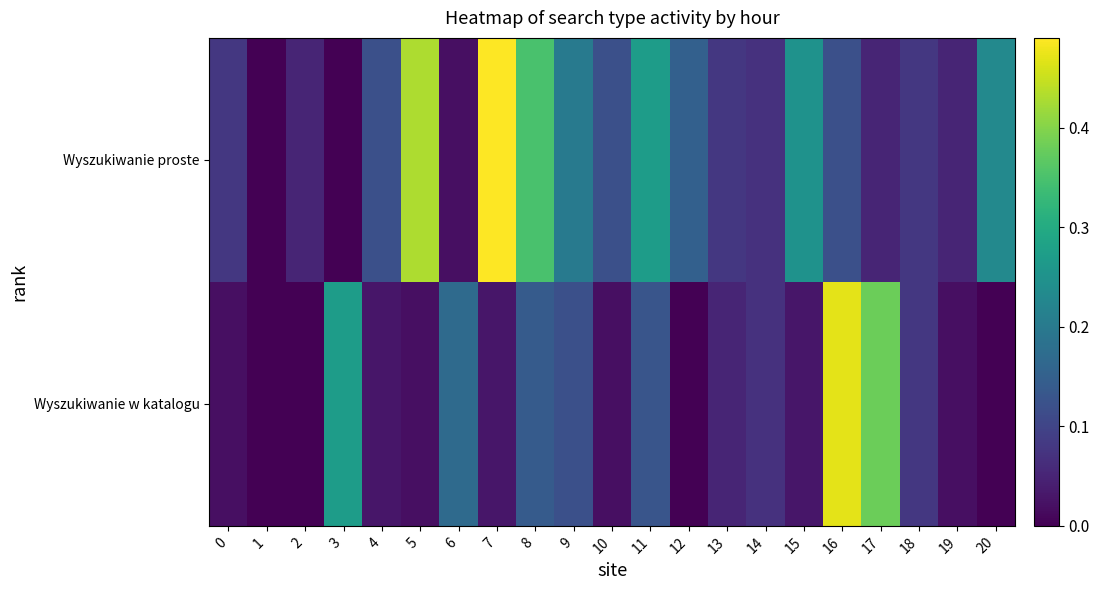

Between 3 and 8, which series saw the biggest shift?

Wyszukiwanie proste